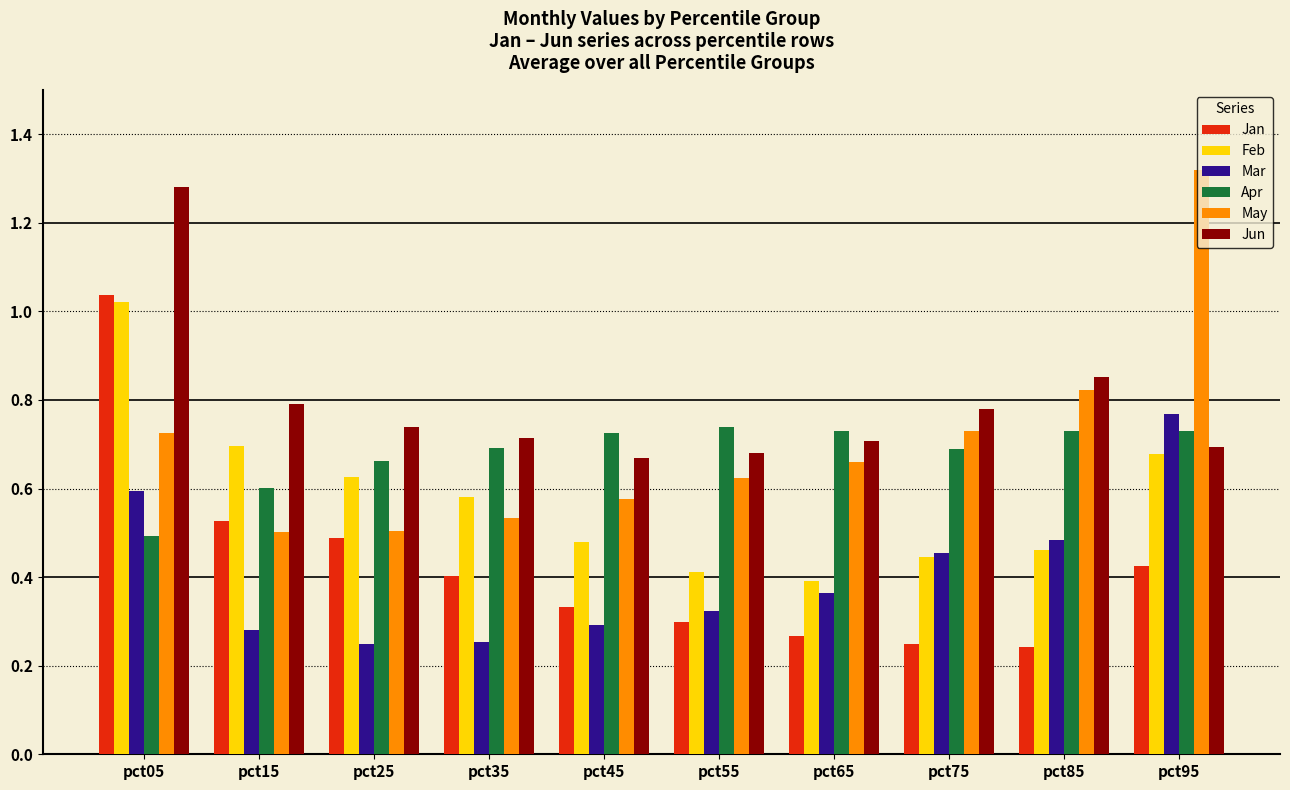

Which series changed the most between pct05 and pct65?

Jan